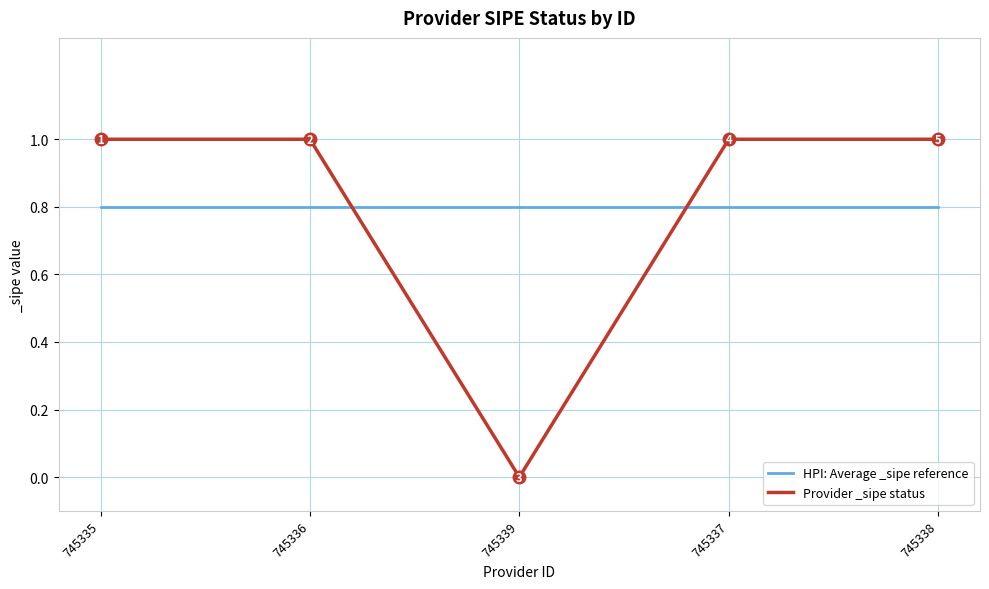

At how many categories does at least one series exceed 0?

5